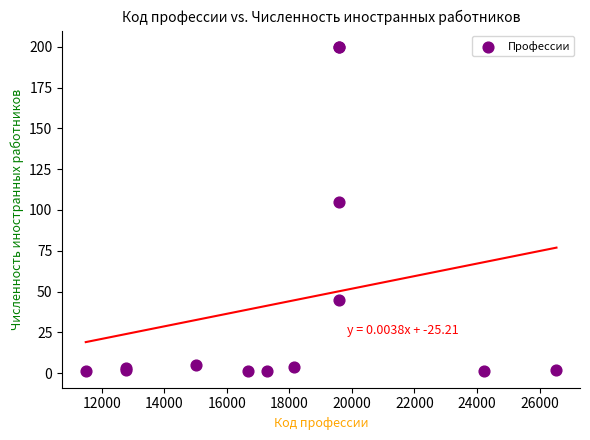

What Y value in the scatter plot is closest to 100?

105